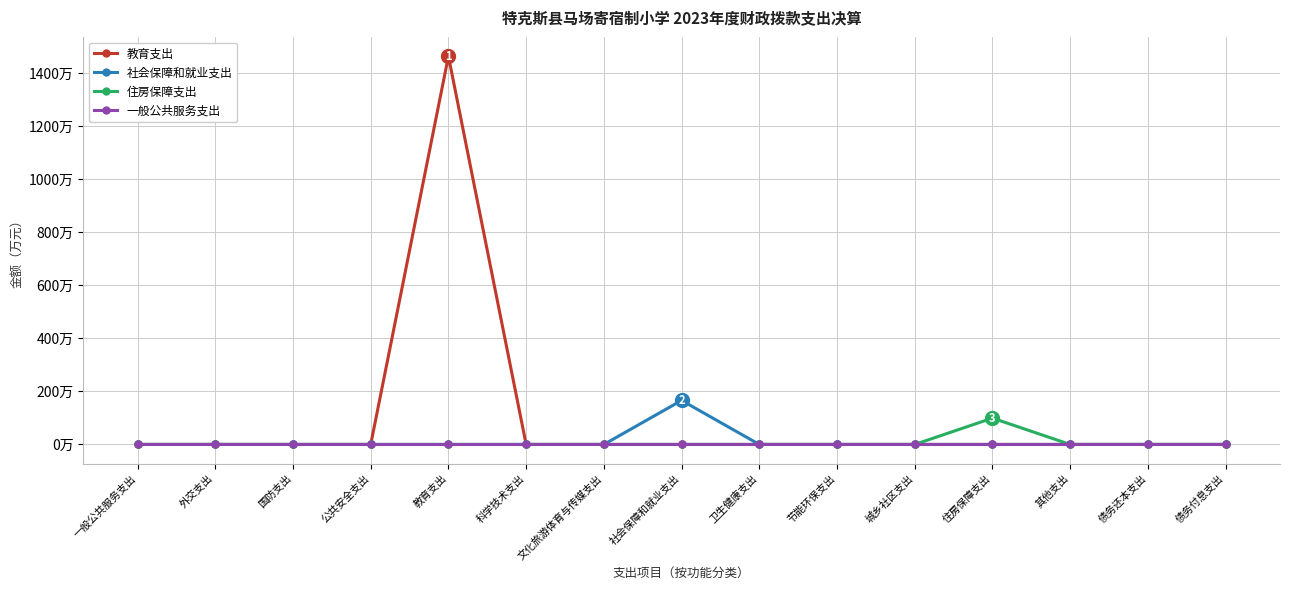

Between 一般公共服务支出 and 社会保障和就业支出, which series saw the biggest shift?

社会保障和就业支出